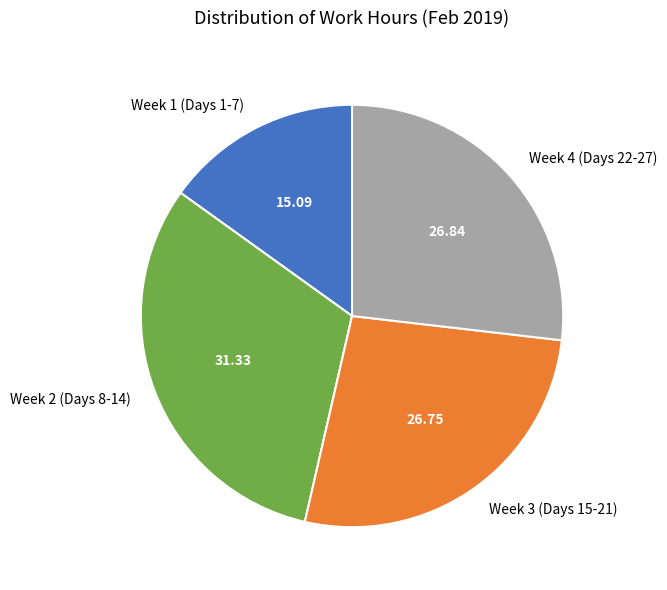

Is Week 4 (Days 22-27) the majority of the pie?

No